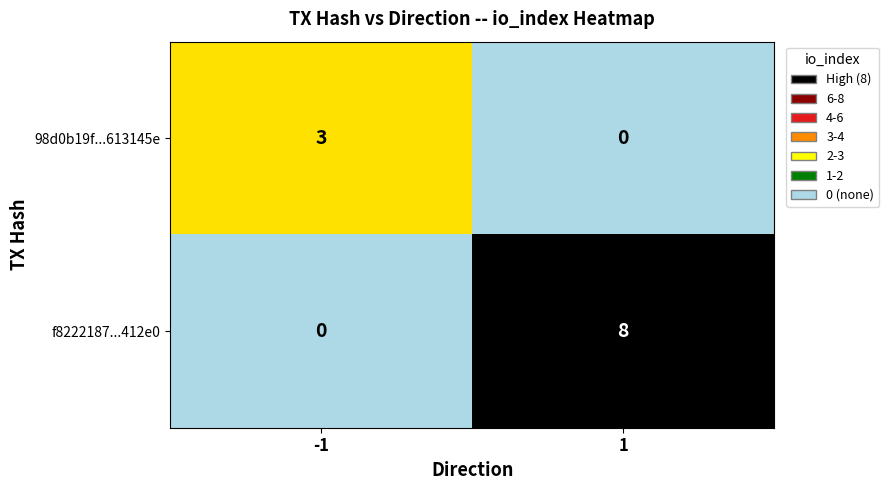

How many data points does each series have?

2